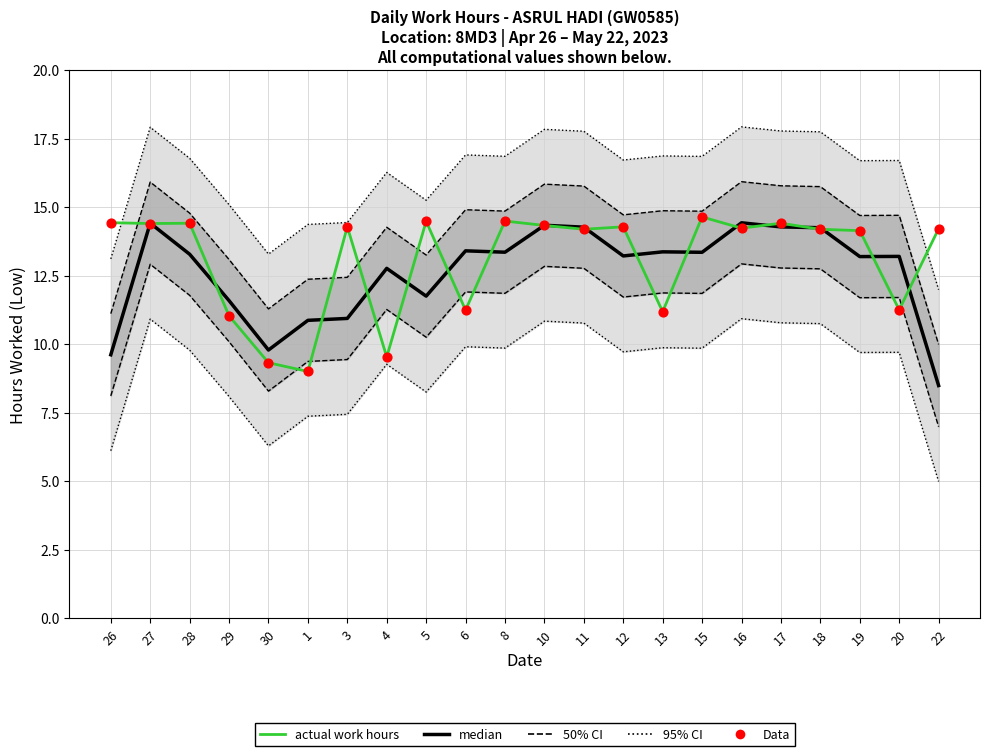

Which series has the largest total across all categories?

actual work hours